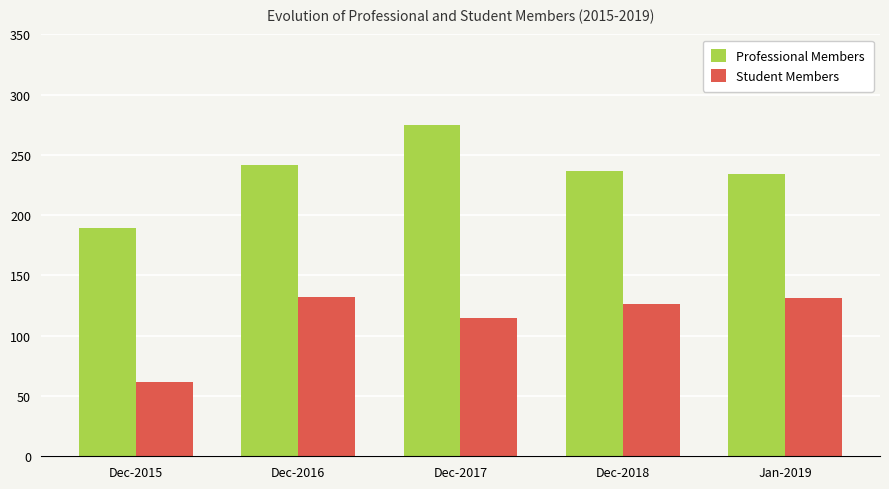

What is the difference between the Professional Members values at Dec-2017 and Jan-2019?

41